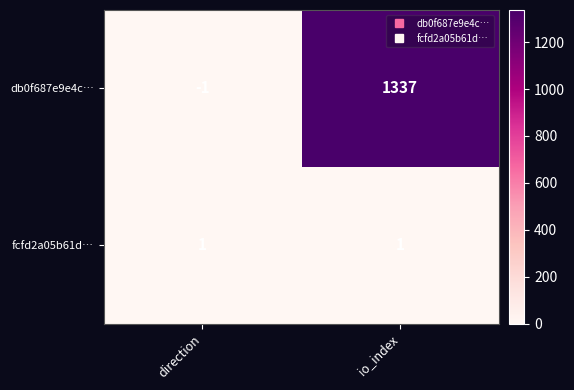

At how many categories does at least one series exceed 957?

1